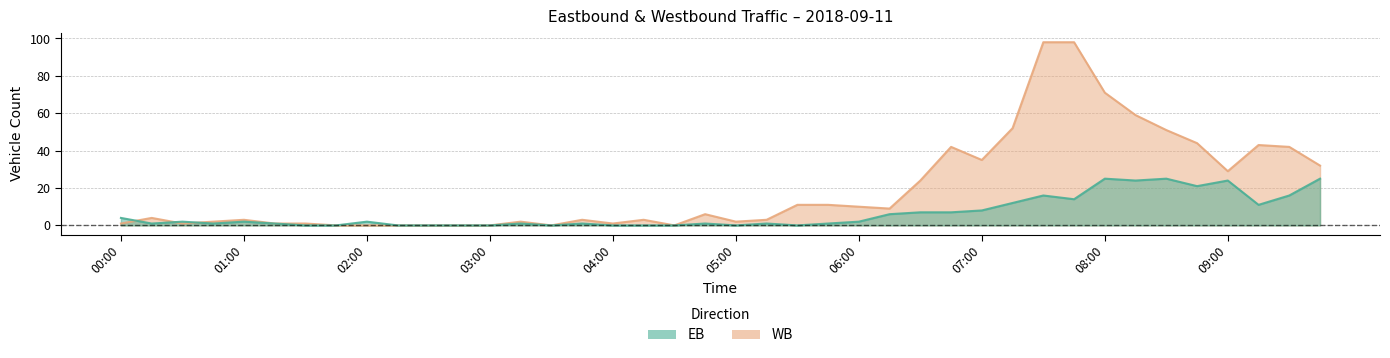

What is the difference between the EB values at 05:30 and 09:45?

25